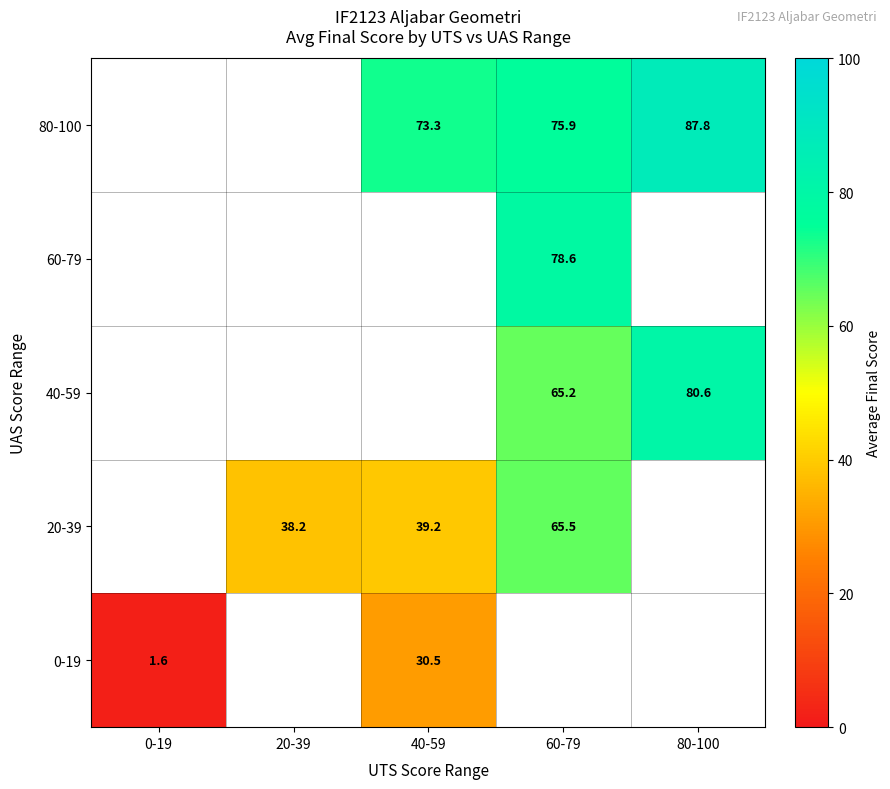

True or false: 20-39 has a value of 39.2 at 40-59.

True